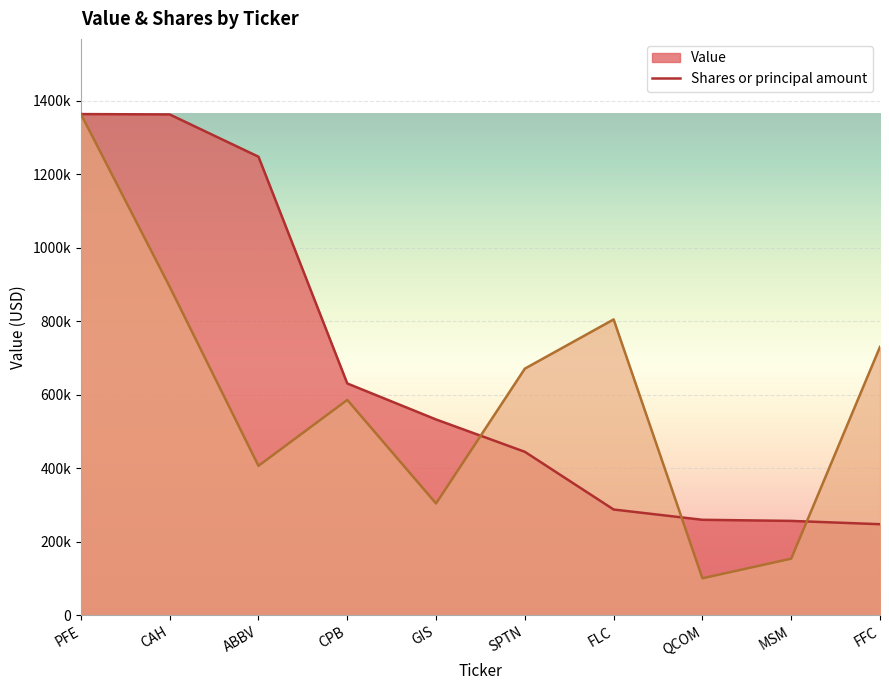

Which series has the largest range (max minus min)?

Shares or principal amount